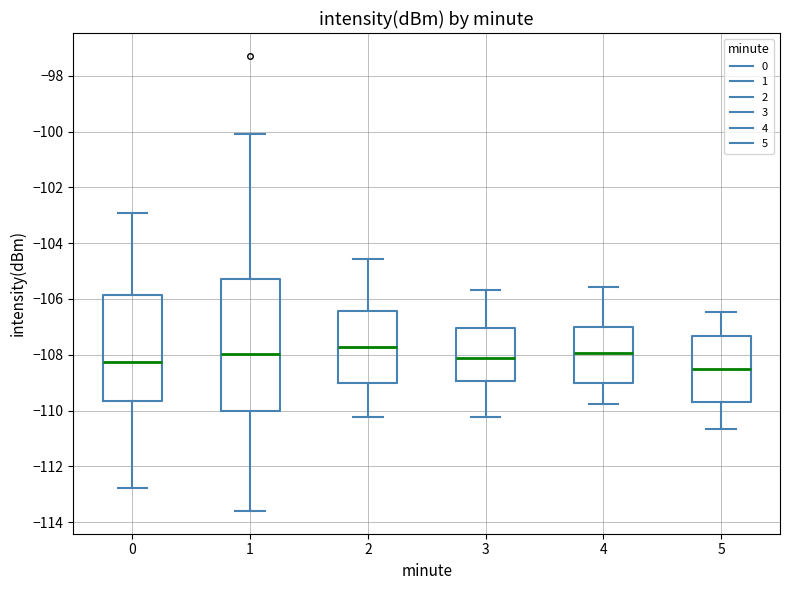

Which box's median line is the lowest?

5